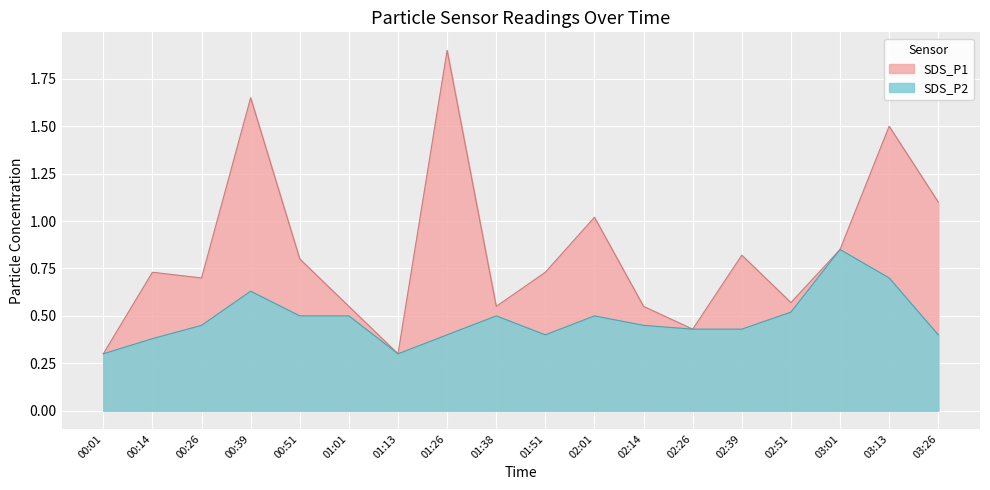

Rank the series at 01:01 from lowest to highest value.

SDS_P2, SDS_P1